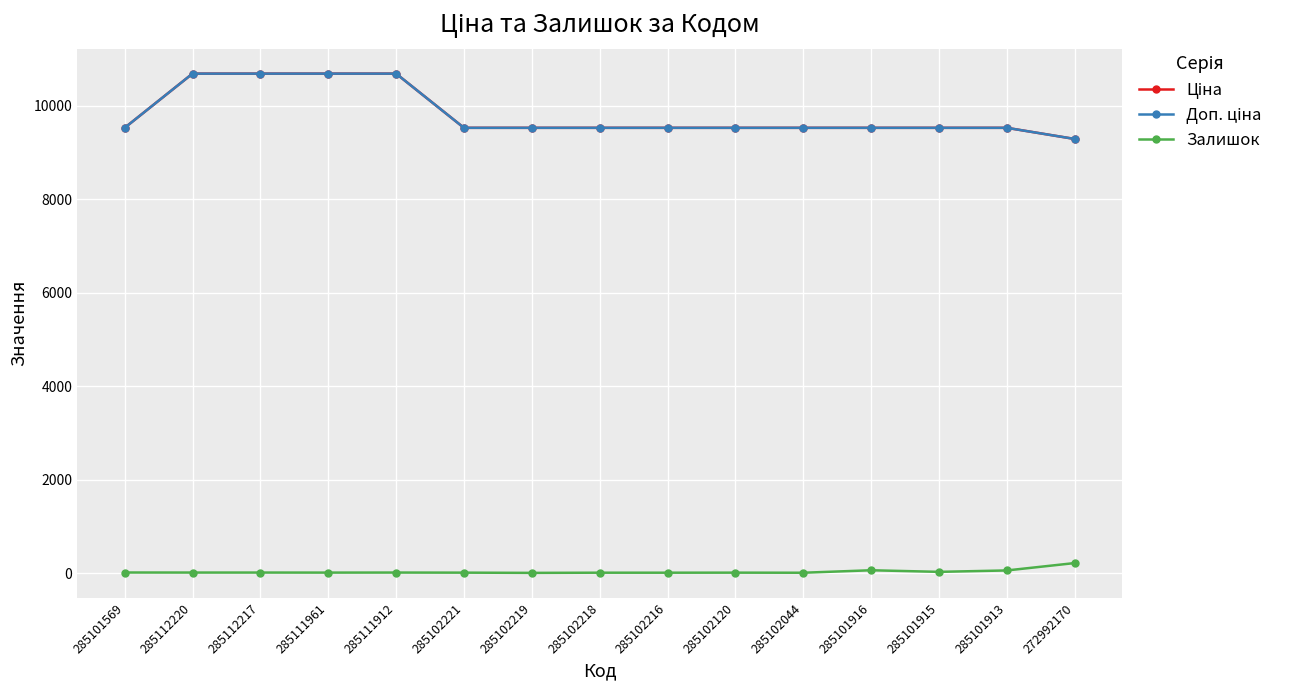

What is the label of the 12th point from the left?

285101916